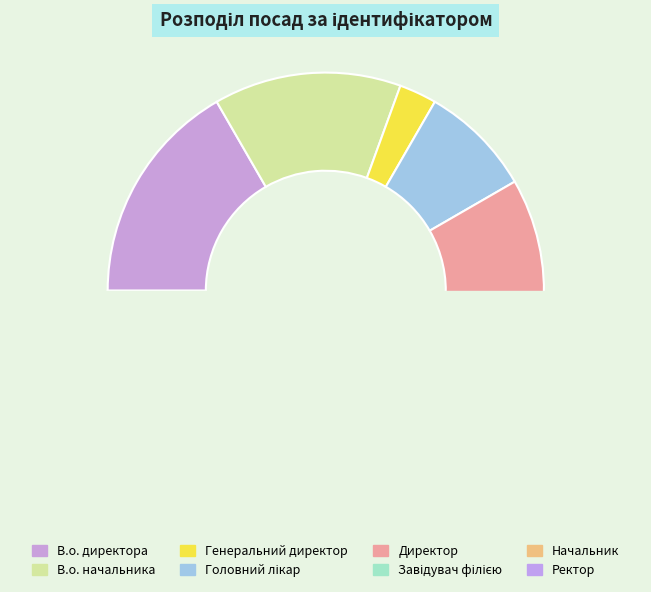

Which slice is the smallest?

Генеральний директор